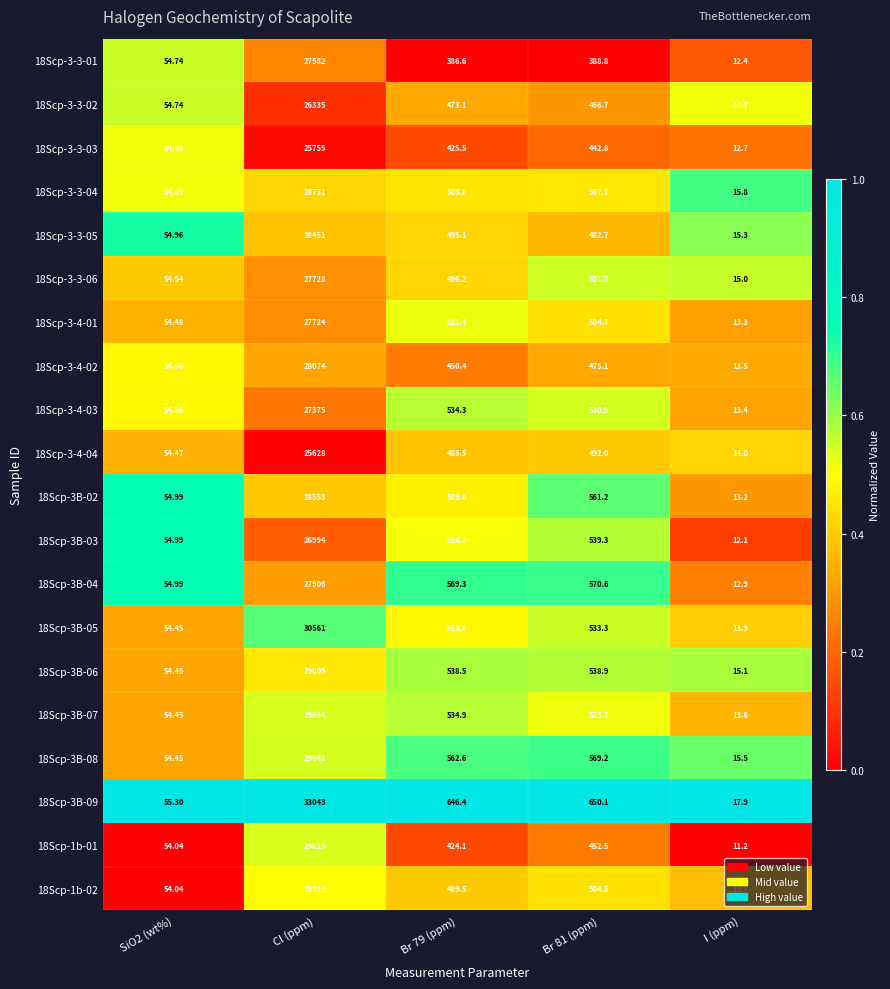

Where does the 18Scp-3B-05 series first go above 513?

Cl (ppm)